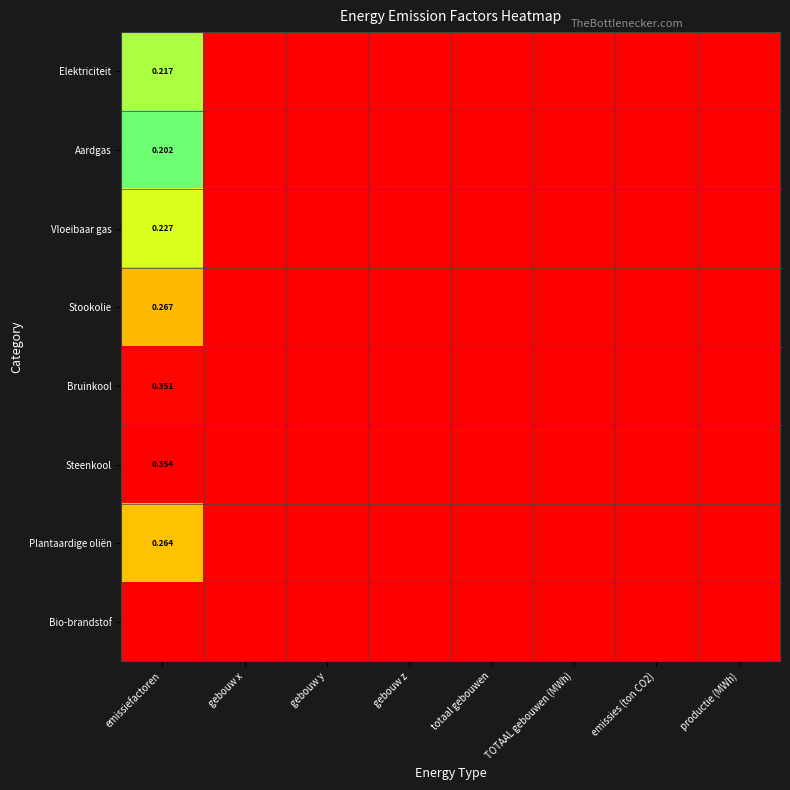

What is the difference between the maximum and minimum values in the Bruinkool series?

0.4